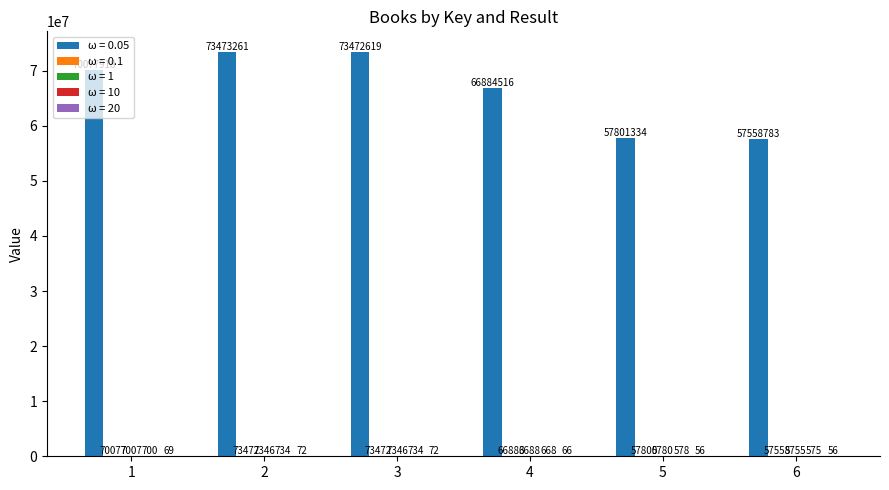

What is the total value across all series at 6?

57622727